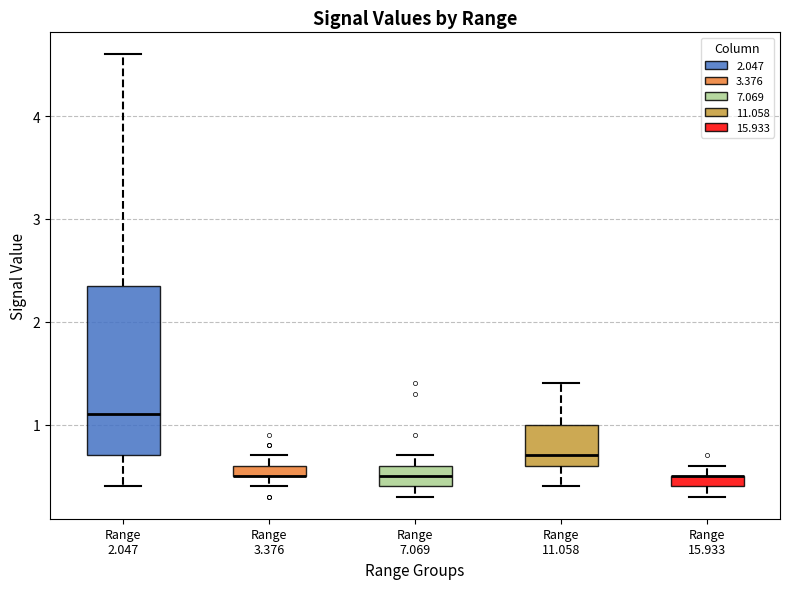

Comparing the boxes themselves (not the whiskers), which one is the tallest?

Range 2.047